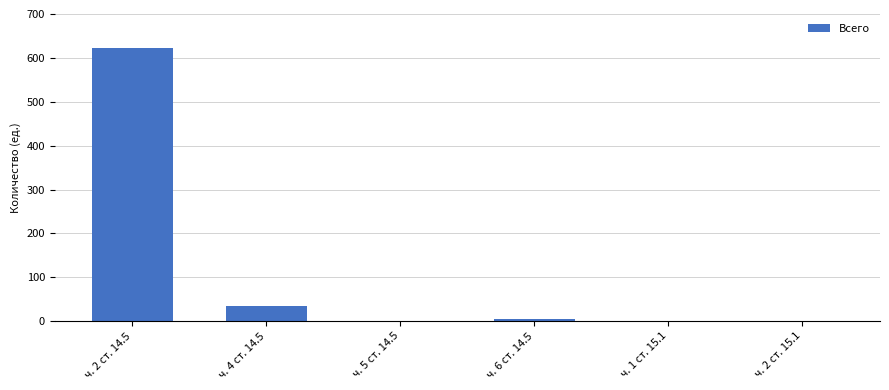

The chart shows a value of -196 at ч. 5 ст. 14.5. True or false?

False